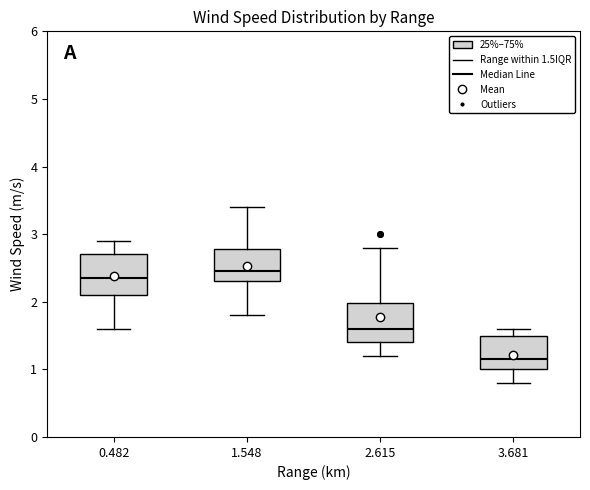

Reading left to right, transcribe this box plot: for each box, give where its median line is, the range the box spans, and where its two whiskers end, as read against the y-axis. The values are not printed on the chart, so give them approximately, as read against the axis.

0.482: median 2.4, box 2.1 to 2.7, whiskers 1.6 to 2.9
1.548: median 2.5, box 2.3 to 2.8, whiskers 1.8 to 3.4
2.615: median 1.6, box 1.4 to 2.0, whiskers 1.2 to 2.8
3.681: median 1.2, box 1.0 to 1.5, whiskers 0.8 to 1.6